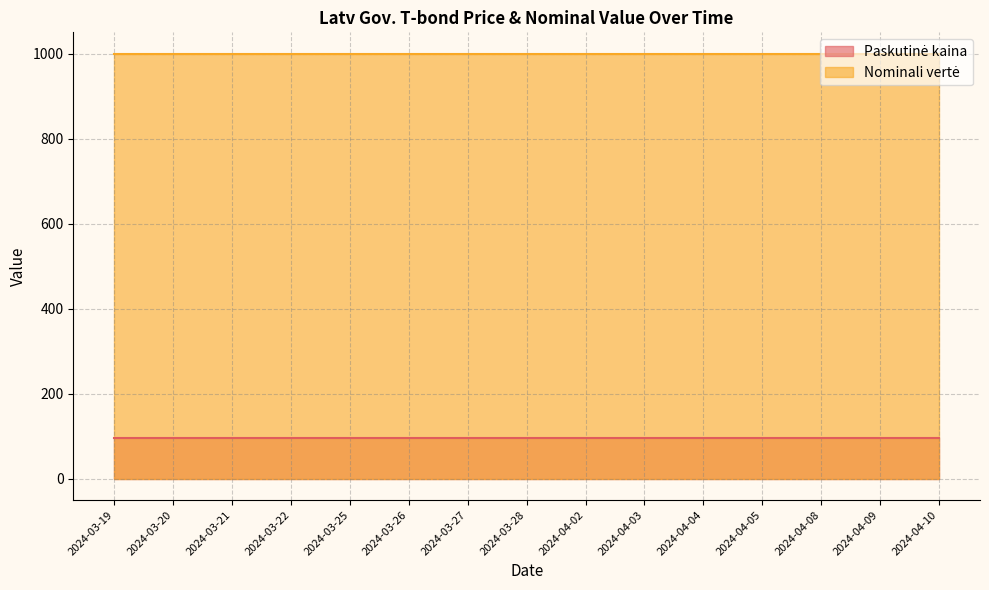

What is the label of the 11th point from the left?

2024-04-04